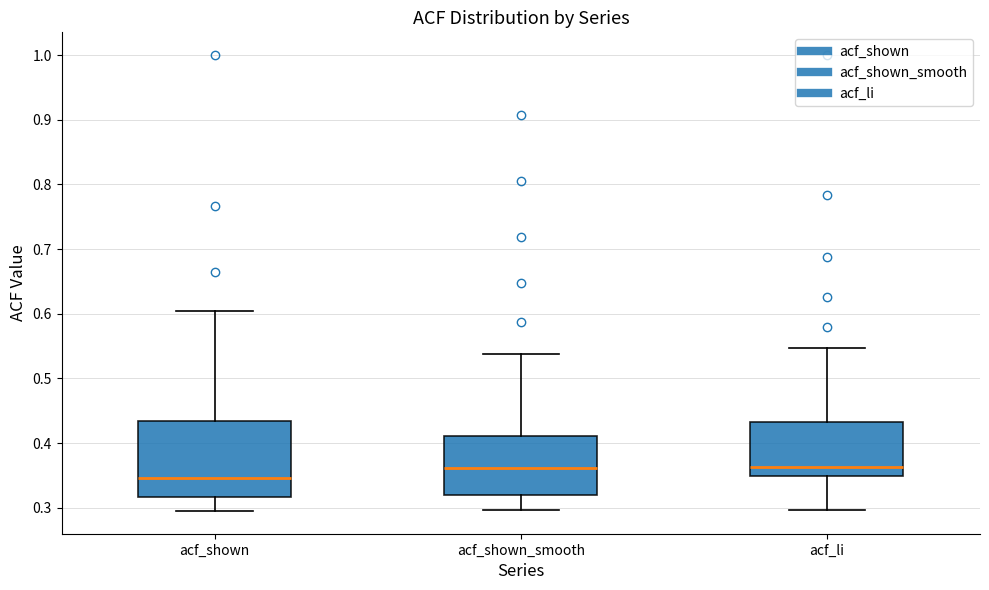

Where does the upper whisker of the box for acf_shown_smooth end on the y-axis? The values are not printed on the chart, so give them approximately, as read against the axis.

0.54